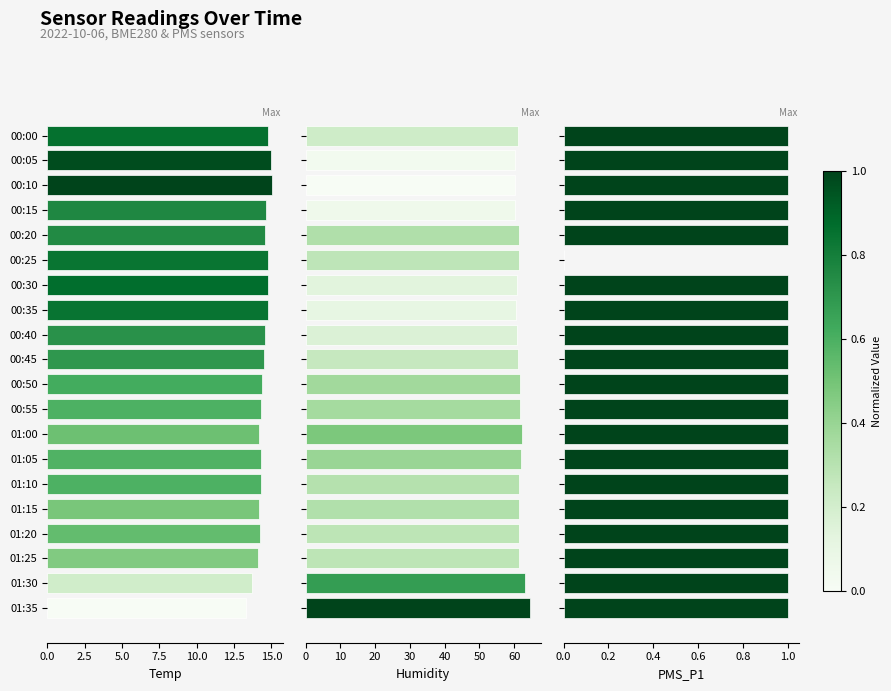

How many values in the Temp series are below 14?

2